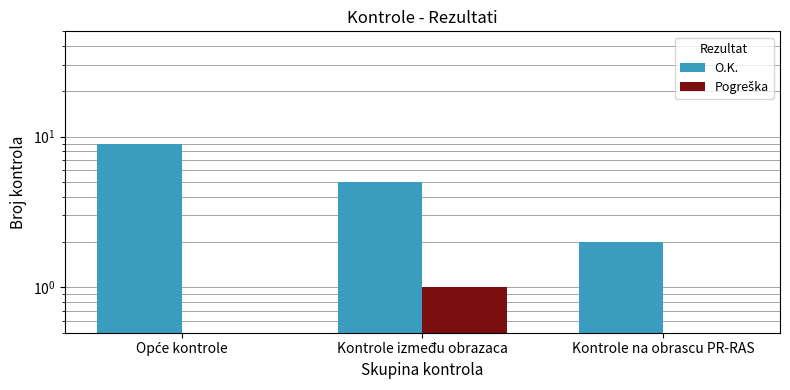

Is it true that Pogreška equals 1 at Kontrole između obrazaca?

True